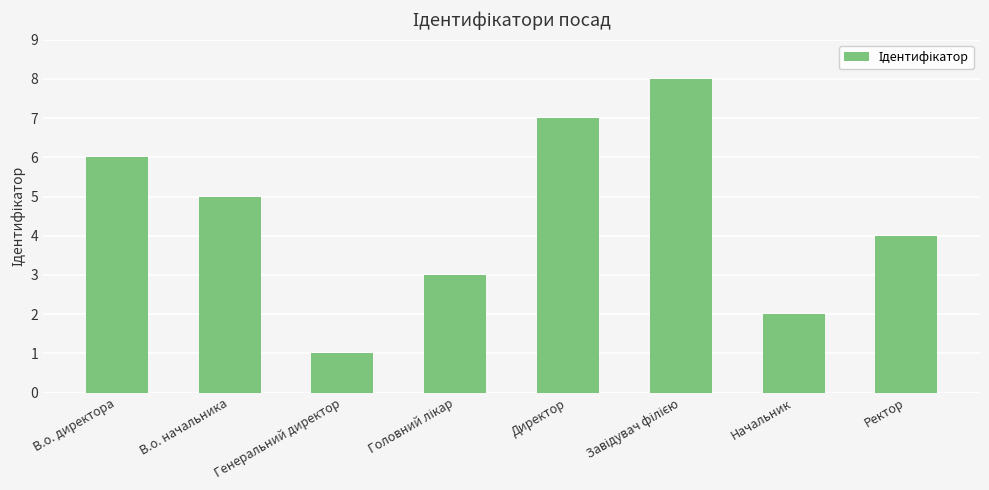

Which has a higher value, Генеральний директор or В.о. начальника?

В.о. начальника